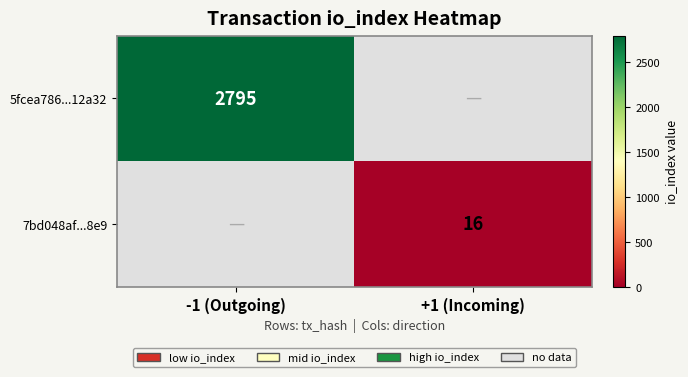

The value of 7bd048af...8e9 at +1 (Incoming) is 8. True or false?

False